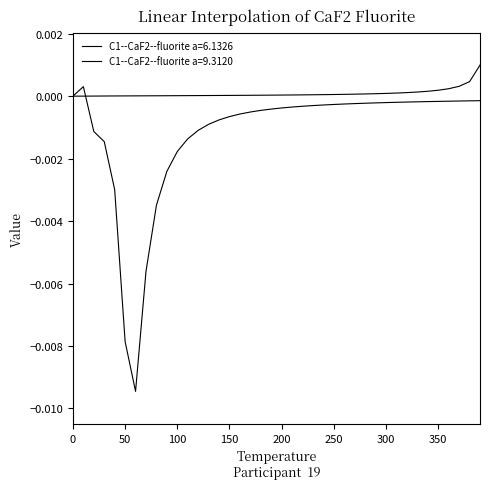

Rank the series by their maximum value, from highest to lowest.

C1--CaF2--fluorite a=6.1326, C1--CaF2--fluorite a=9.3120